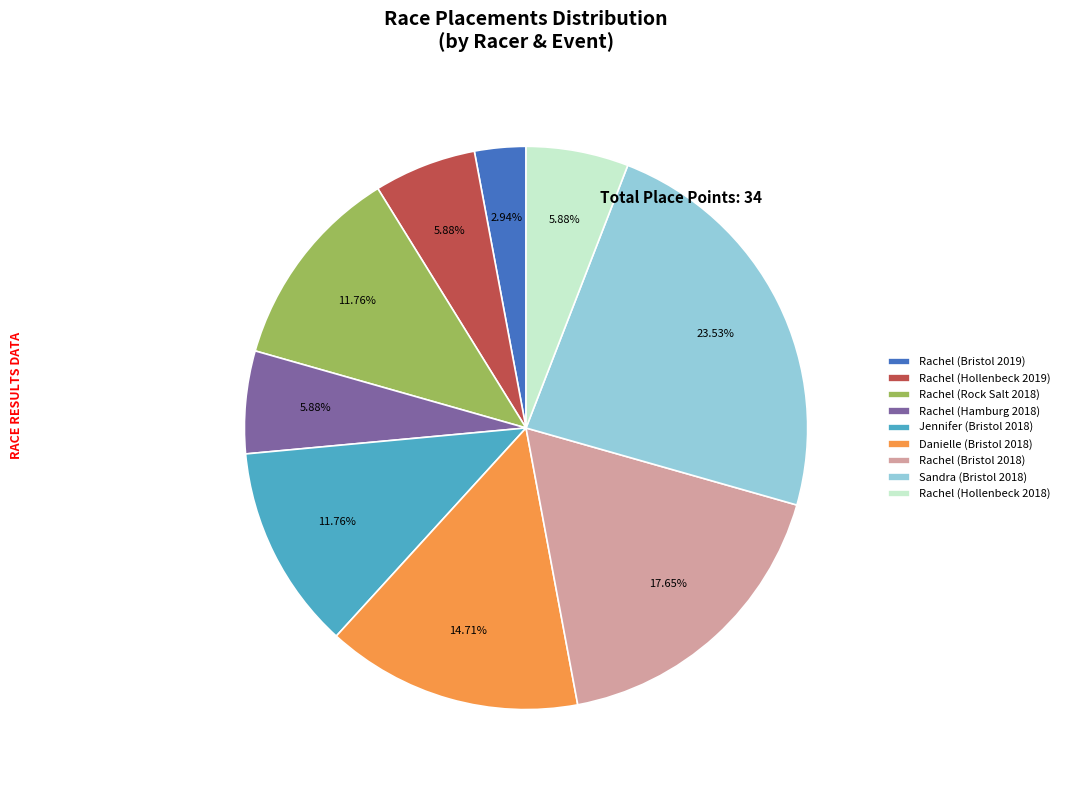

What percentage is the Rachel (Bristol 2018) slice, to the nearest percent?

18%